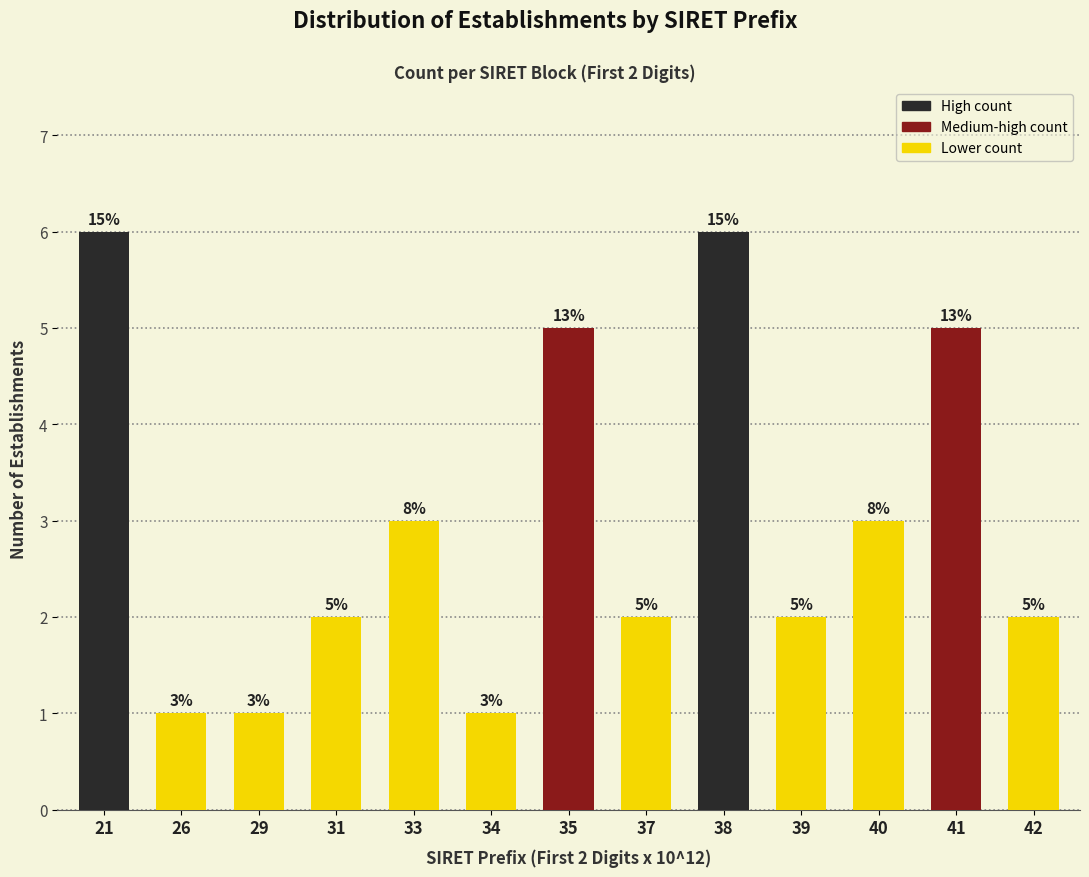

Reading left to right, what are all the values shown in this chart?

21=6	26=1	29=1	31=2	33=3	34=1	35=5	37=2	38=6	39=2	40=3	41=5	42=2